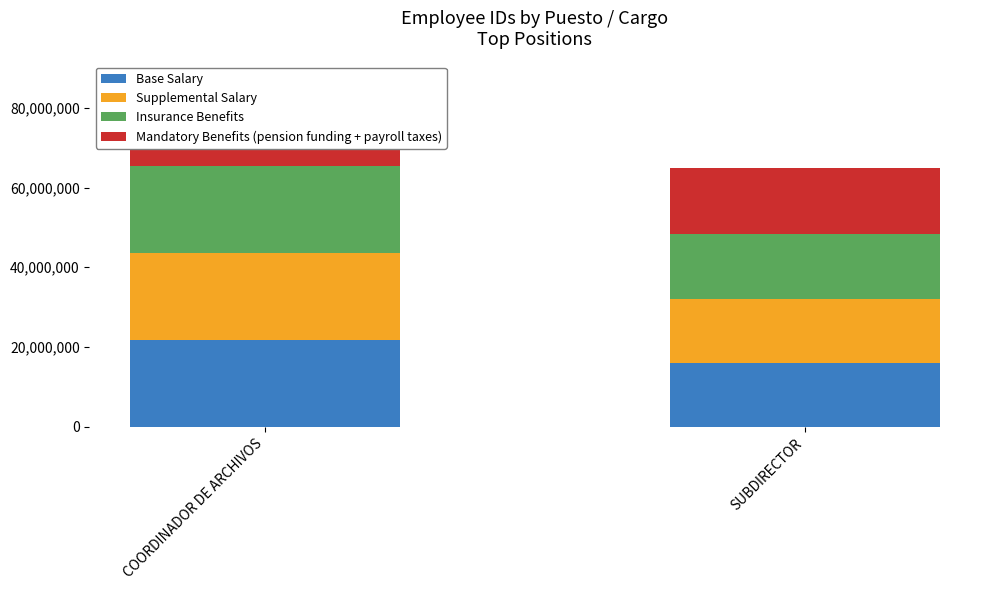

What is the smallest value displayed?

15977938